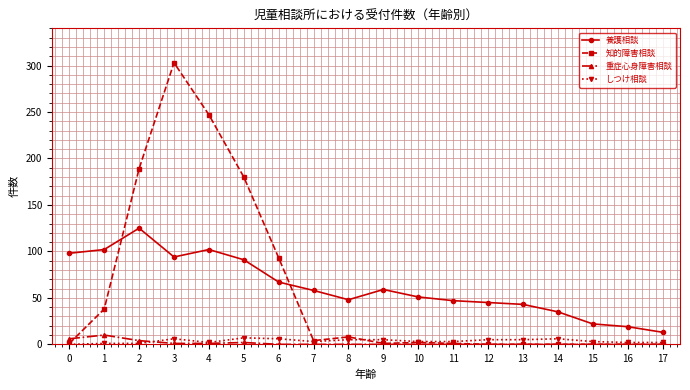

What is the maximum value for 知的障害相談?

303